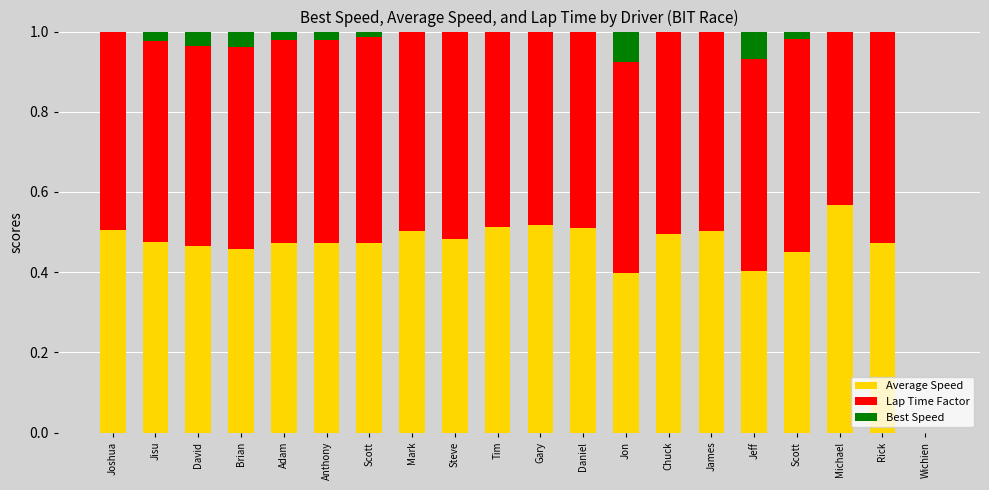

What is the label of the 14th bar from the left?

Chuck